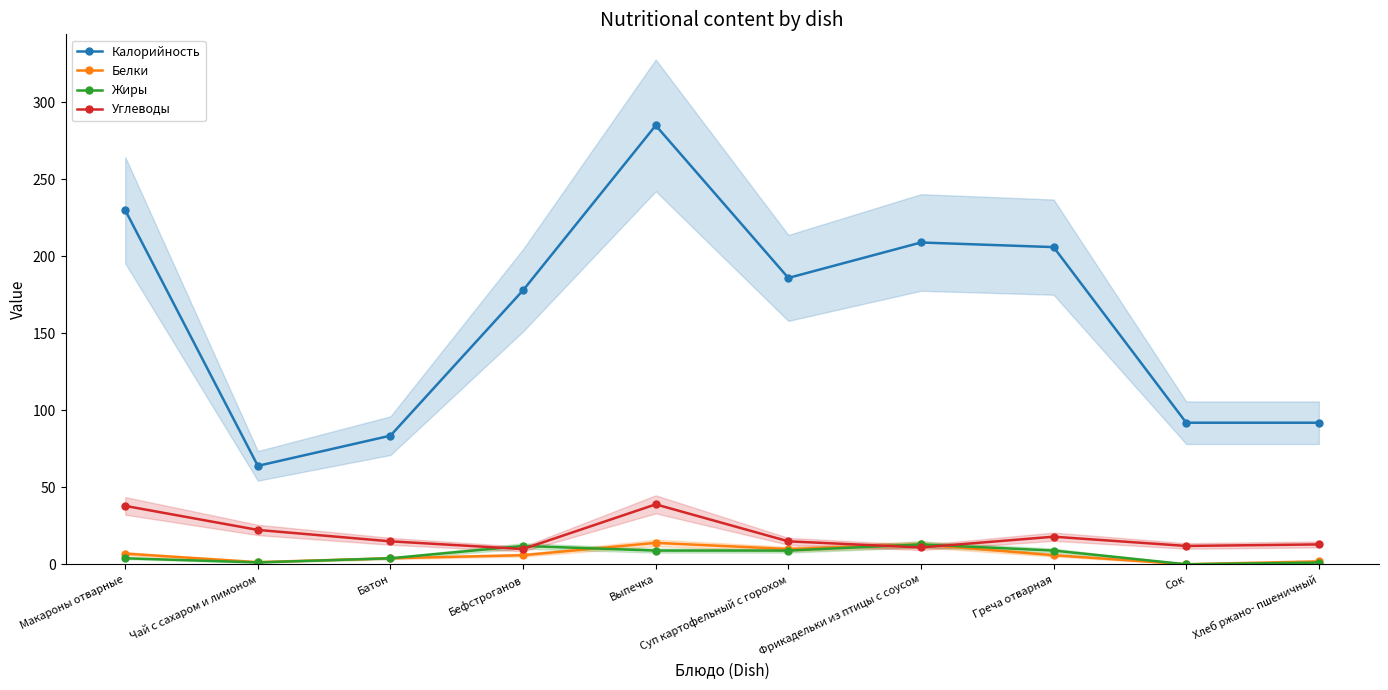

Between Фрикадельки из птицы с соусом and Чай с сахаром и лимоном, which is larger?

Фрикадельки из птицы с соусом